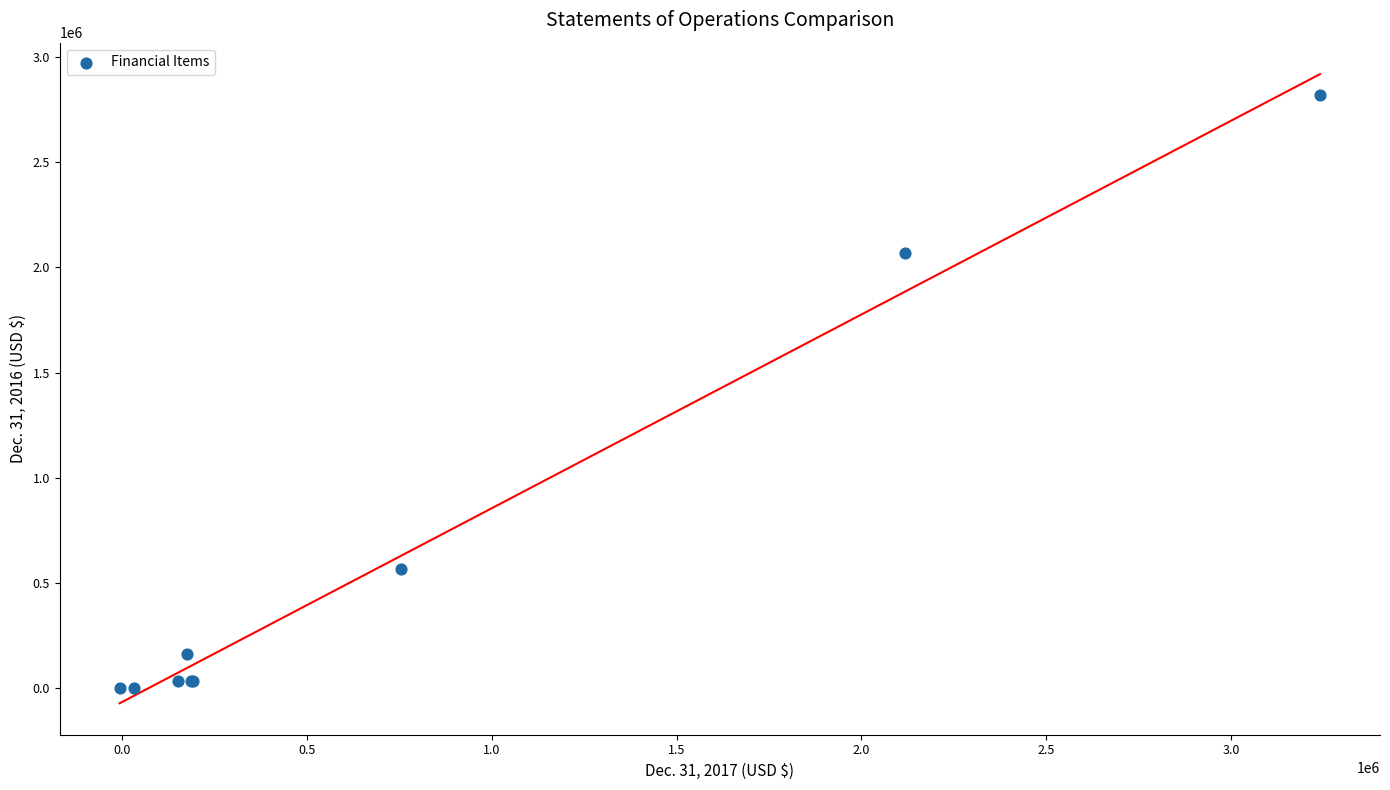

What Y value in the scatter plot is closest to 1410585?

2066459